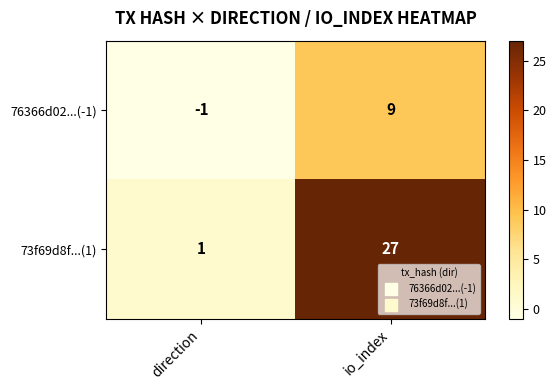

Which series has the largest total across all categories?

73f69d8f...(1)